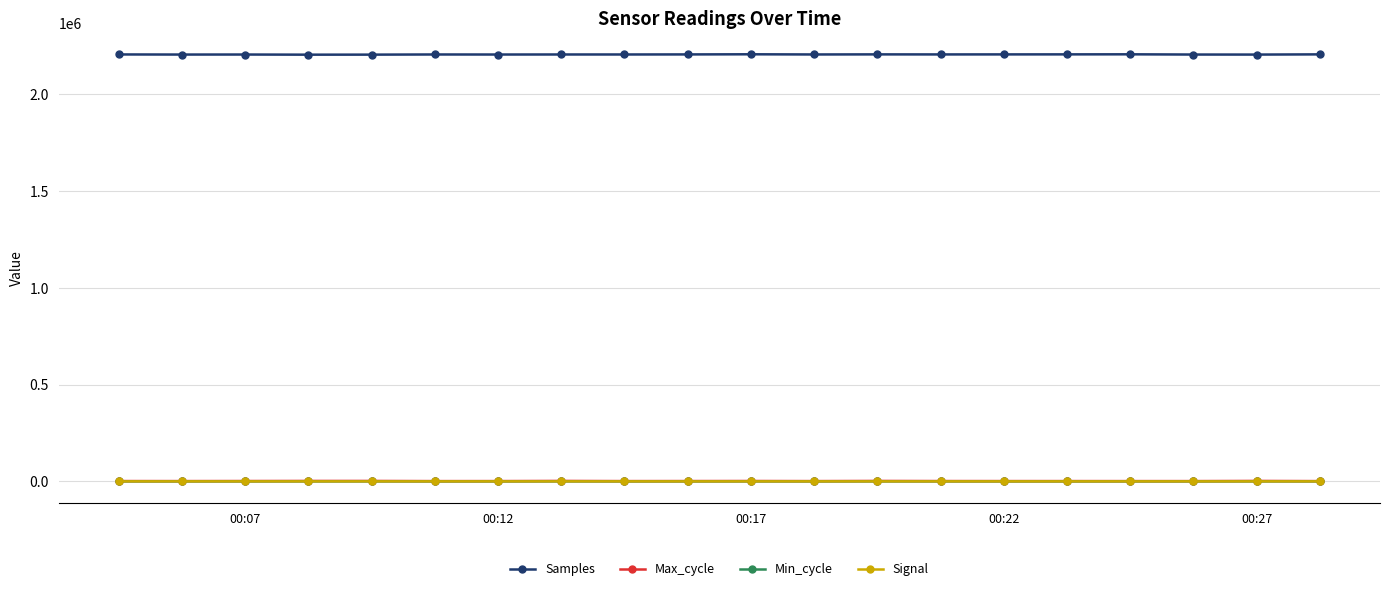

Does the chart have visible grid lines?

Yes